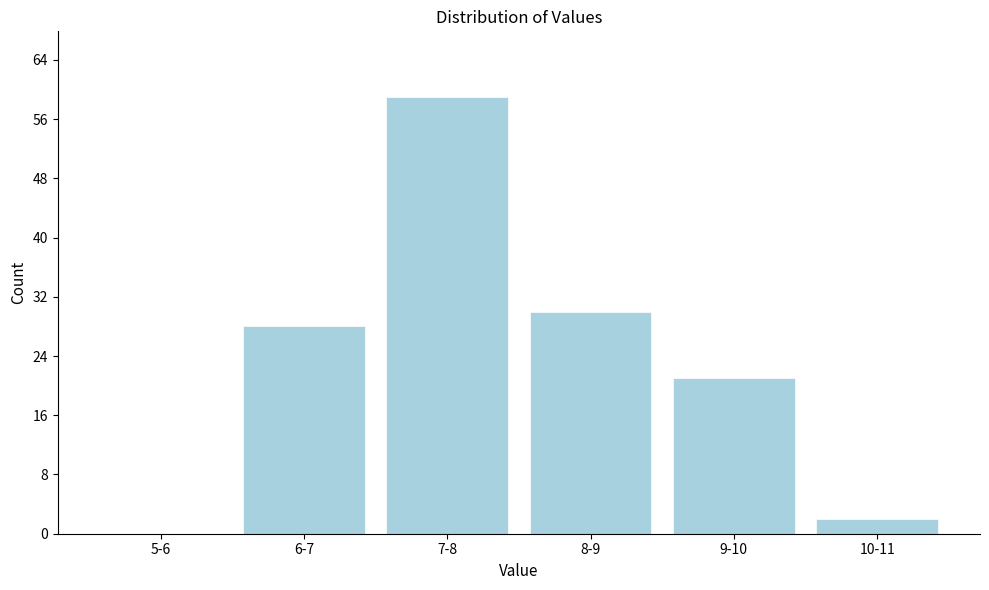

Reading left to right, extract all data points from this chart.

5-6=0	6-7=28	7-8=59	8-9=30	9-10=21	10-11=2